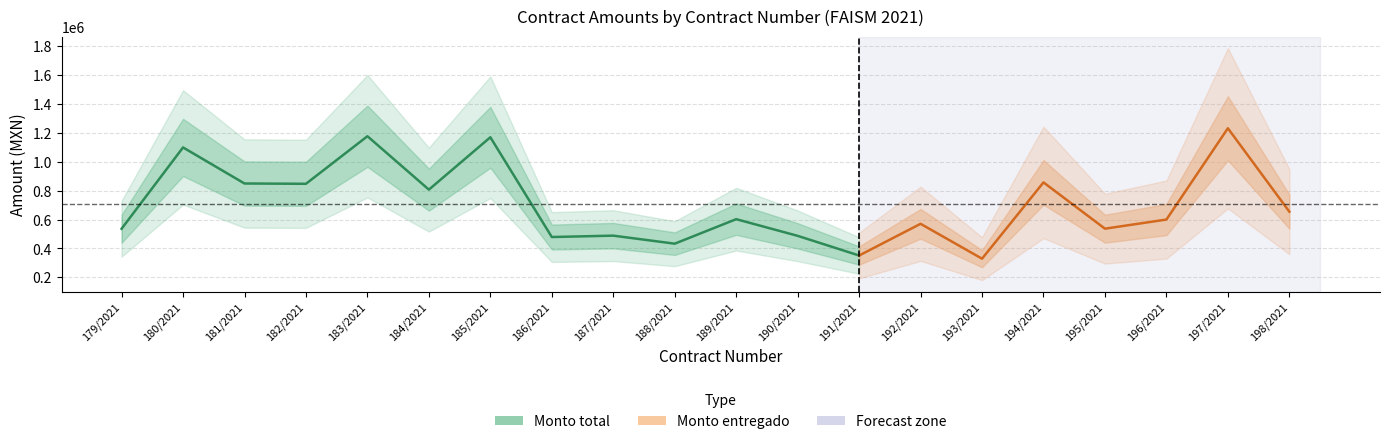

At which label does Monto total first exceed 602591?

180/2021